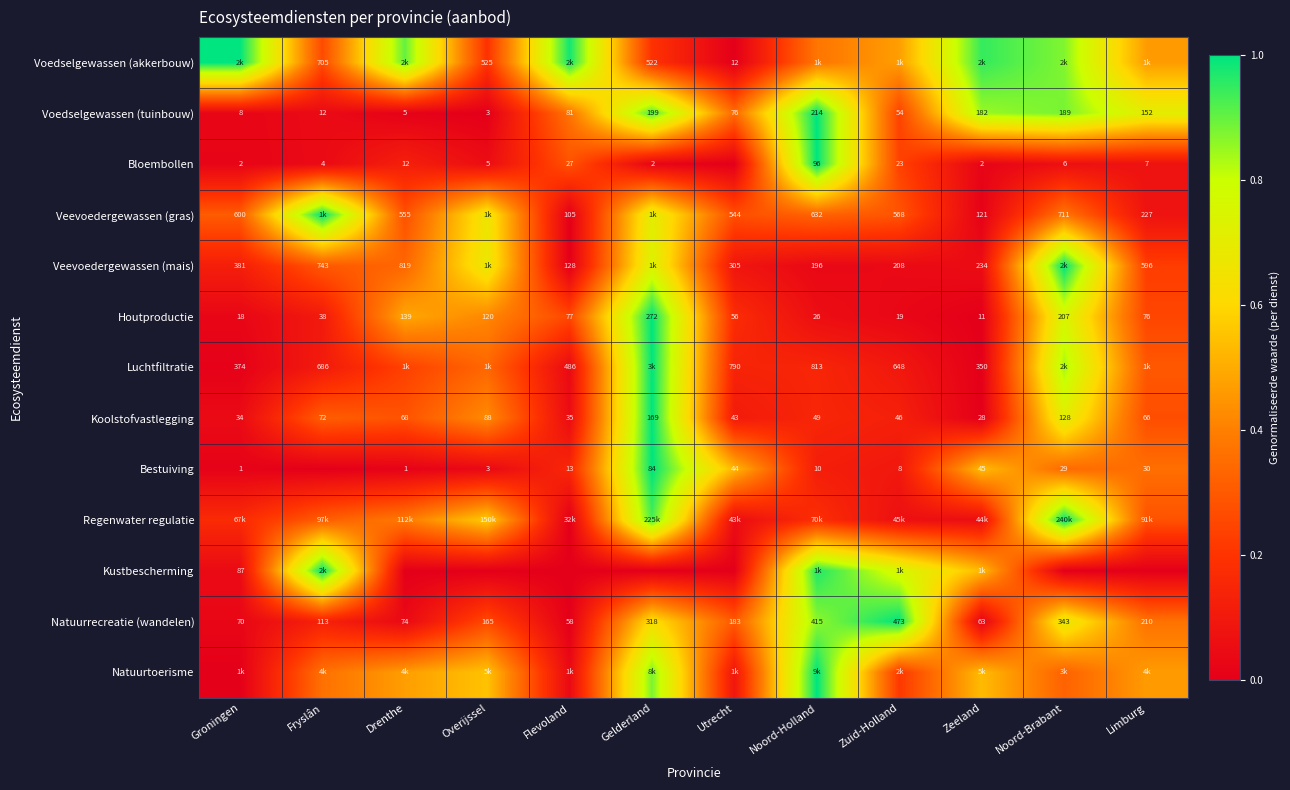

How many distinct data groups are displayed?

13